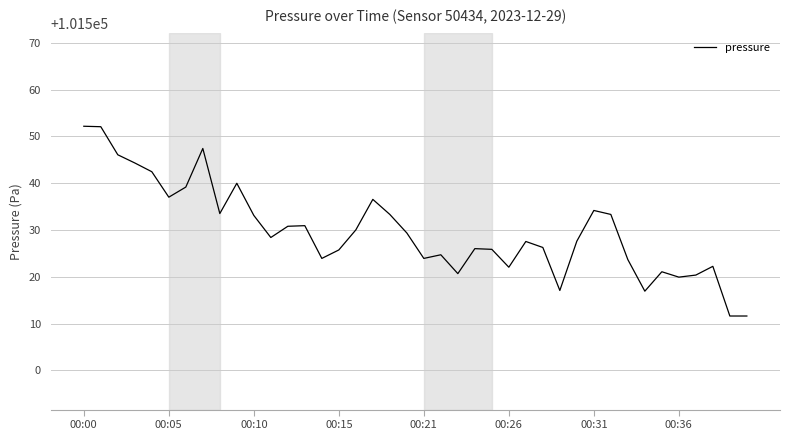

What is the difference between the maximum and minimum values?

40.6